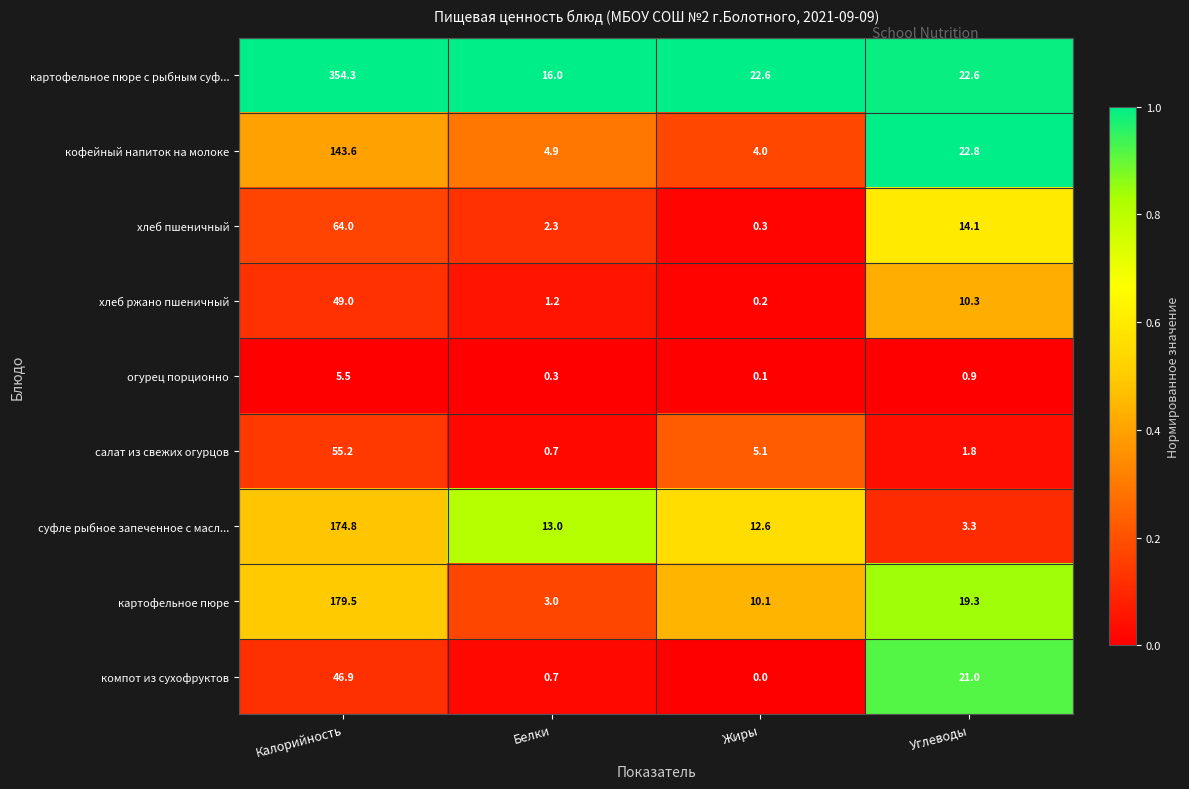

Where is огурец порционно nearest to the value 2?

Углеводы